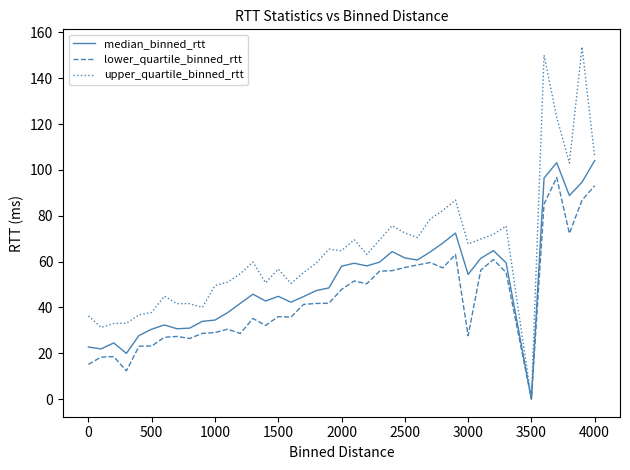

Which series has the largest total across all categories?

upper_quartile_binned_rtt